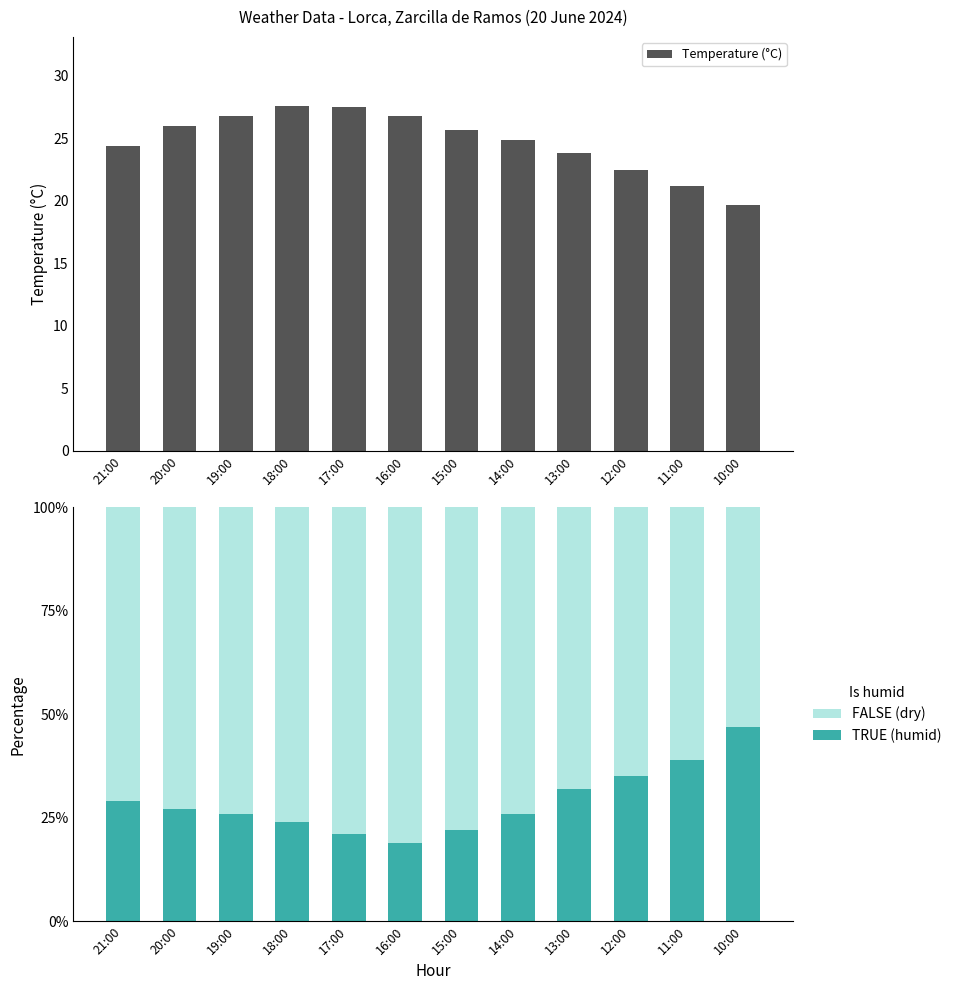

At which label is Temperature (°C) closest to 23?

12:00